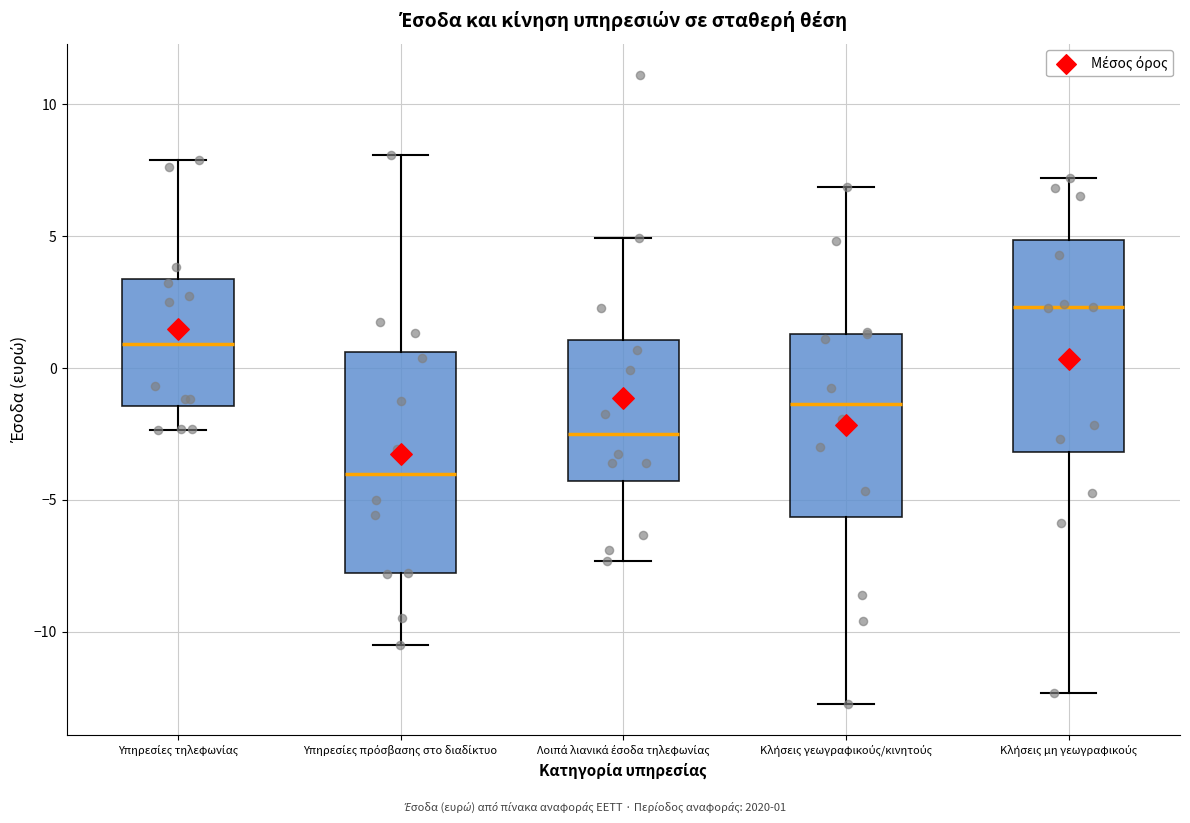

Reading left to right, transcribe this box plot: for each box, give where its median line is, the range the box spans, and where its two whiskers end, as read against the y-axis. The values are not printed on the chart, so give them approximately, as read against the axis.

Υπηρεσίες τηλεφωνίας: median 1.0, box -1.5 to 3.5, whiskers -2.5 to 8.0
Υπηρεσίες πρόσβασης στο διαδίκτυο: median -4.0, box -8.0 to 0.5, whiskers -10.5 to 8.0
Λοιπά λιανικά έσοδα τηλεφωνίας: median -2.5, box -4.5 to 1.0, whiskers -7.5 to 5.0
Κλήσεις γεωγραφικούς/κινητούς: median -1.5, box -5.5 to 1.5, whiskers -12.5 to 7.0
Κλήσεις μη γεωγραφικούς: median 2.5, box -3.0 to 5.0, whiskers -12.5 to 7.0